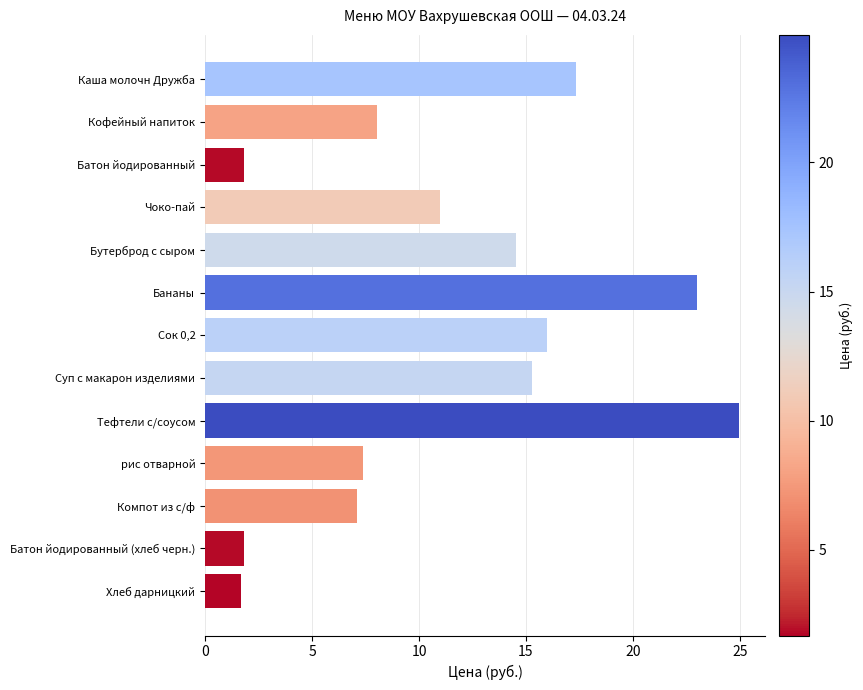

What is the label of the 5th bar from the top?

Бутерброд с сыром